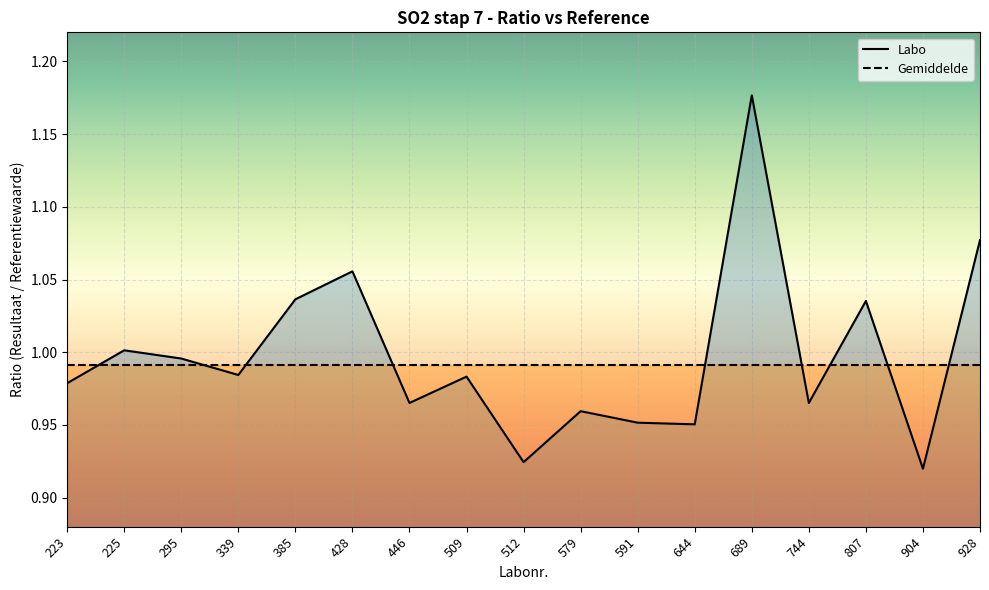

Count the number of data series in this chart.

2